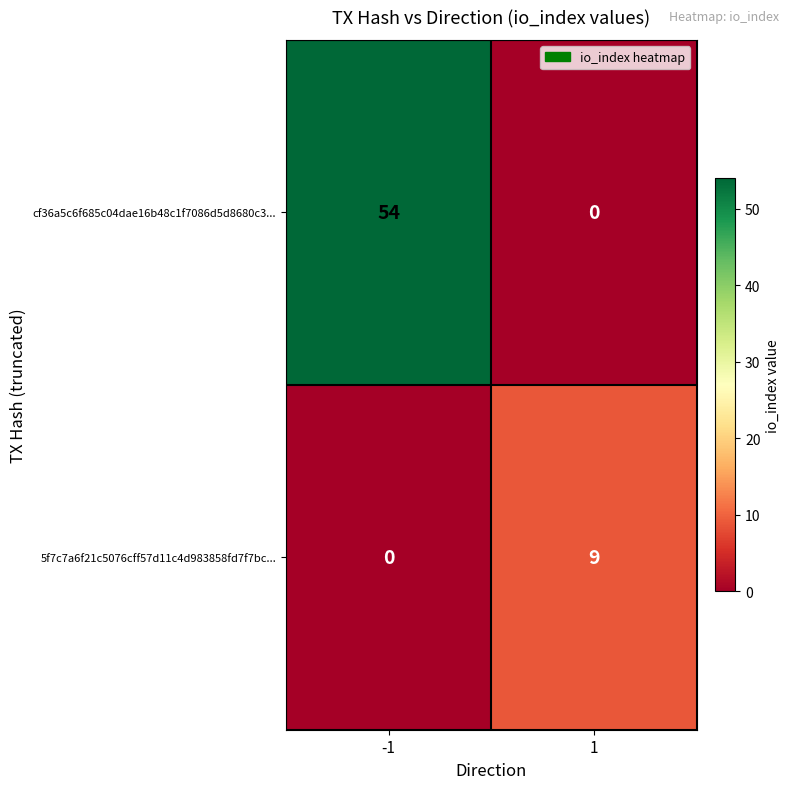

What is the difference between the highest and lowest values at 1?

9